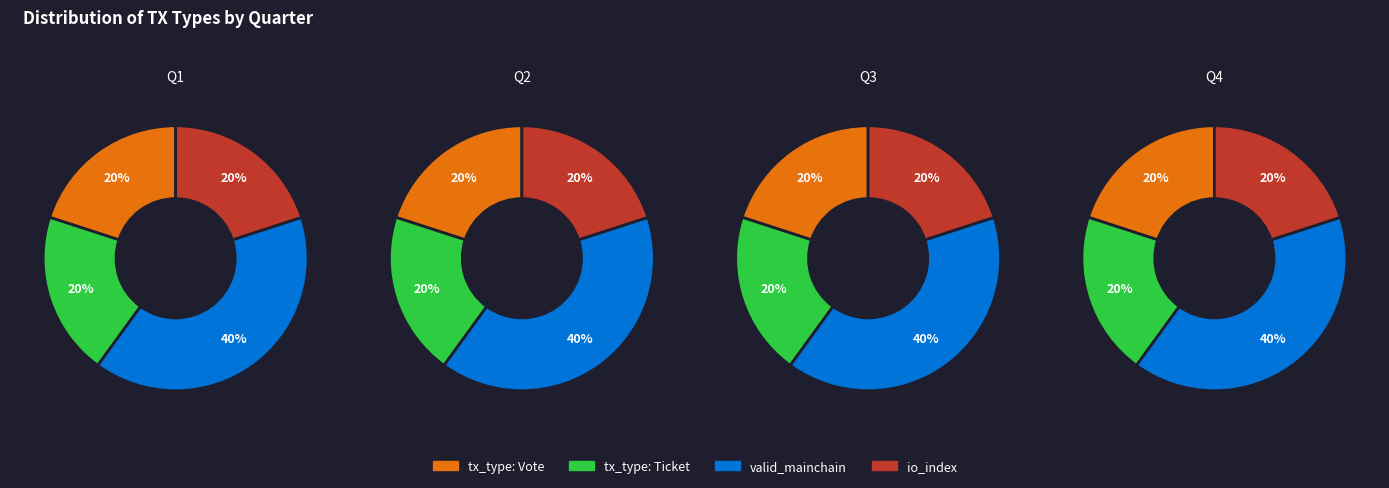

Is the sum of tx_type and 3 greater than half?

Yes